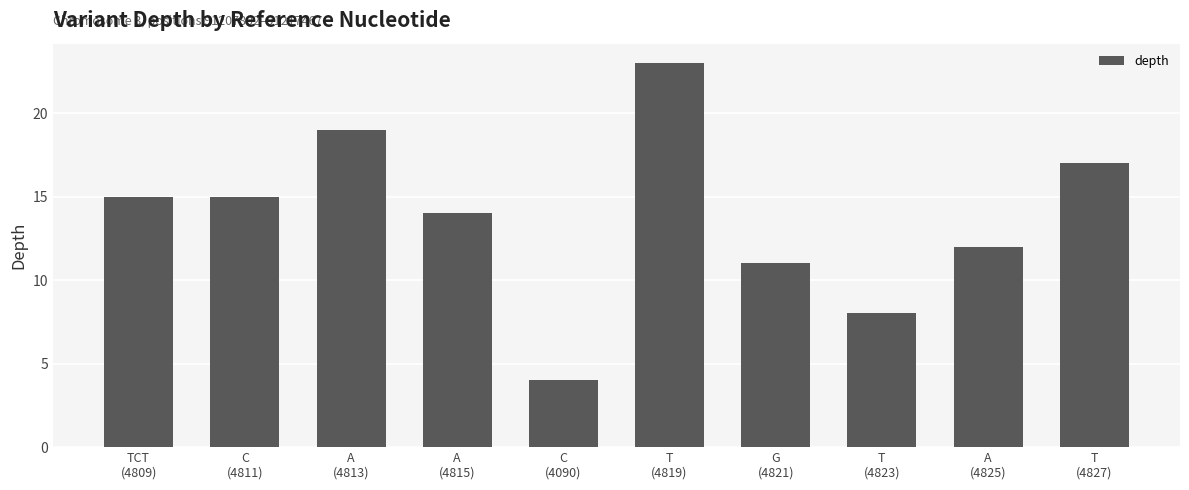

What is the difference between the maximum and minimum values?

19